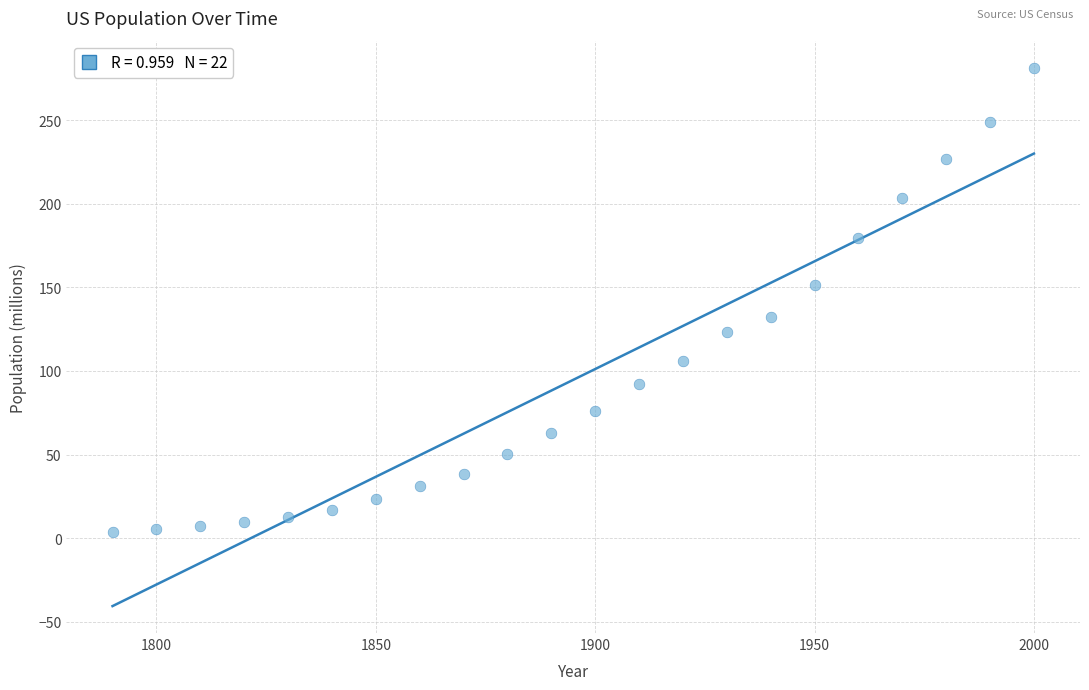

What is the range of Y values (max minus min)?

277.5